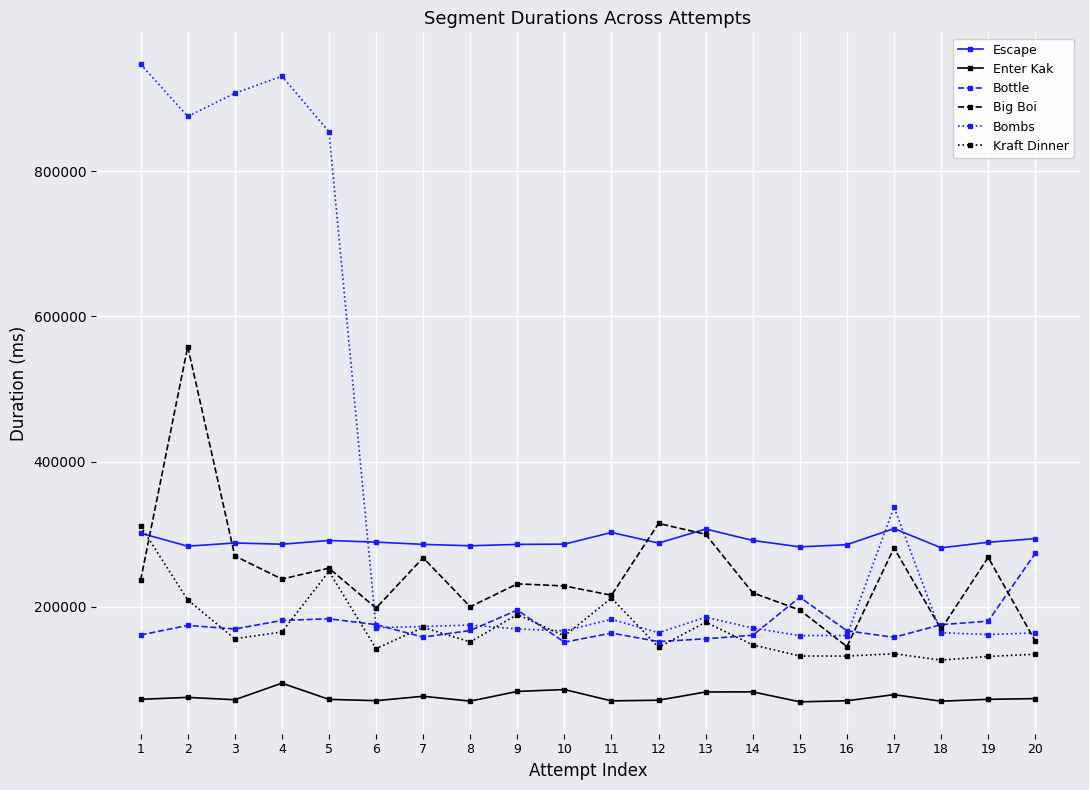

True or false: Bombs and Enter Kak intersect in this chart.

False